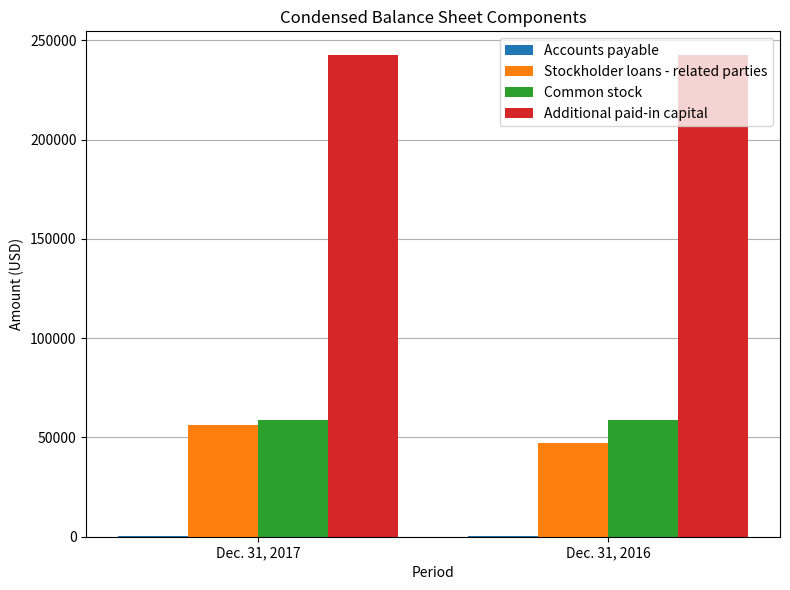

The value of Stockholder loans - related parties at Dec. 31, 2016 is 47287. True or false?

True